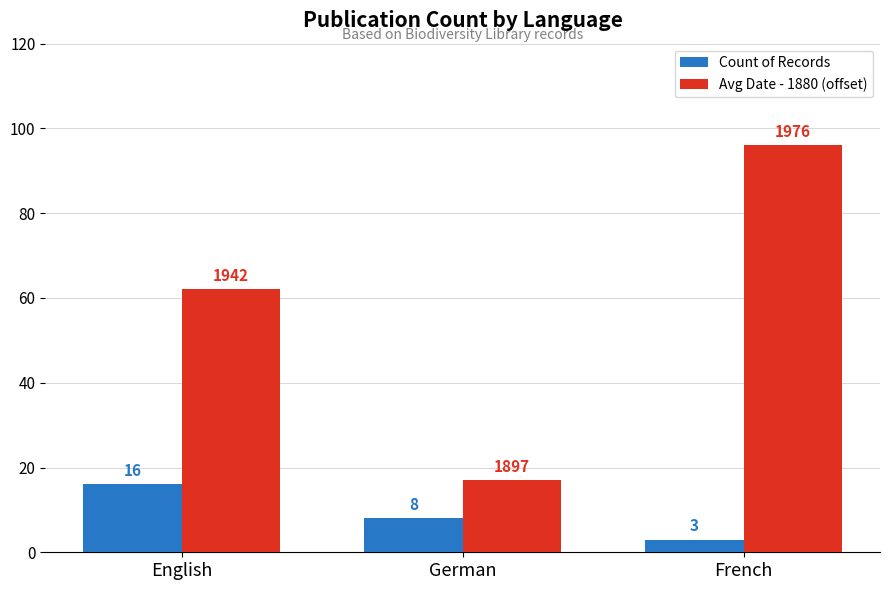

Rank the series by their average value, from lowest to highest.

Count of Records, Avg Date - 1880 (offset)